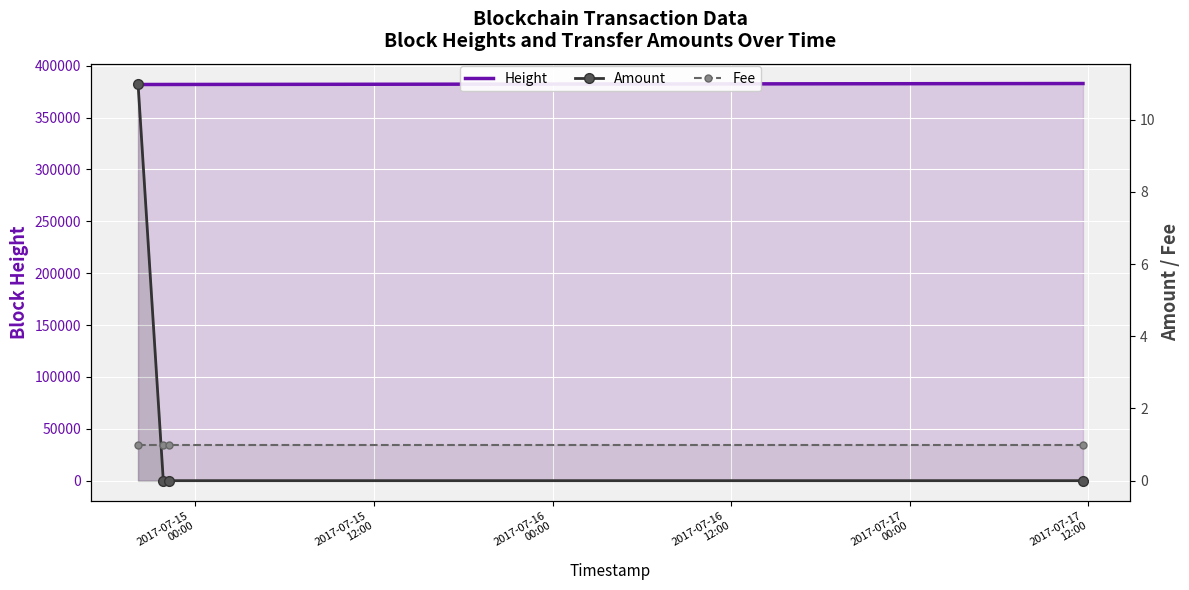

At 2017-07-16
12:00, list the series in order from smallest to largest.

Amount, Fee, Height